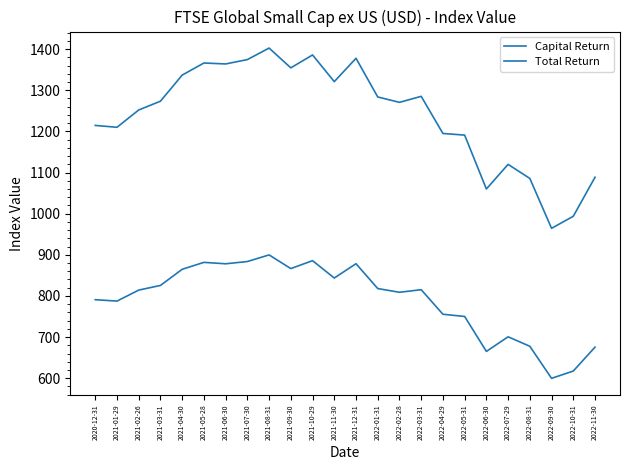

List the series in order of their overall mean, lowest first.

Capital Return, Total Return